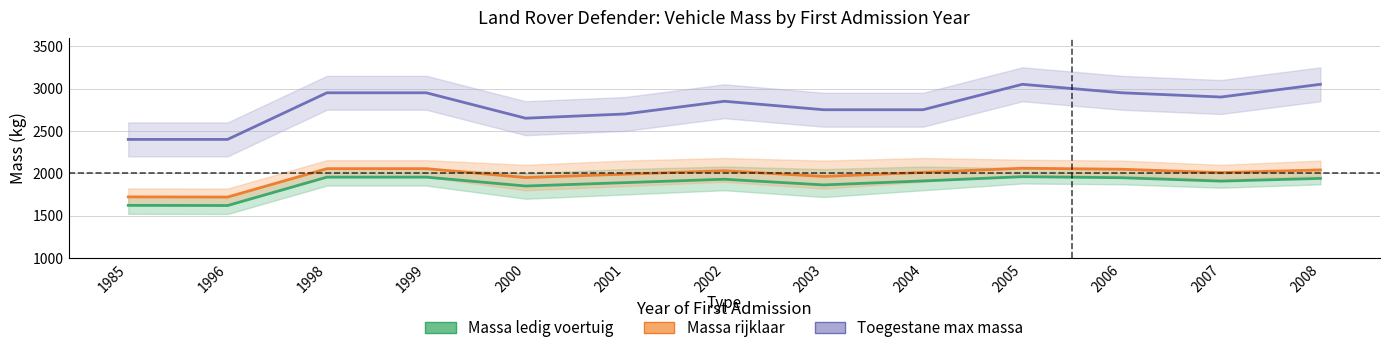

The Massa ledig voertuig series shows 1620 at 1996. True or false?

True